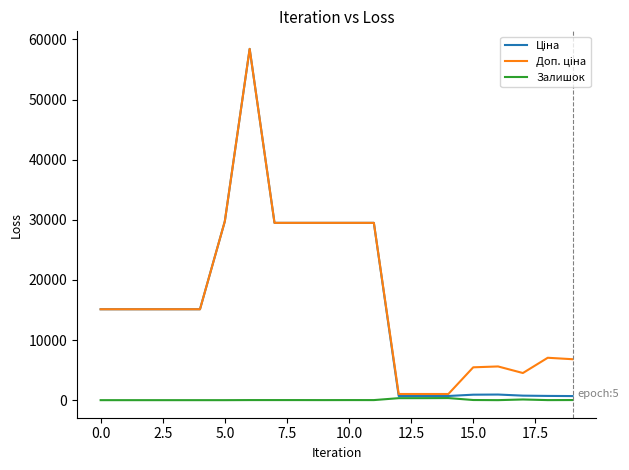

Which category has the lowest value in the Ціна series?

19